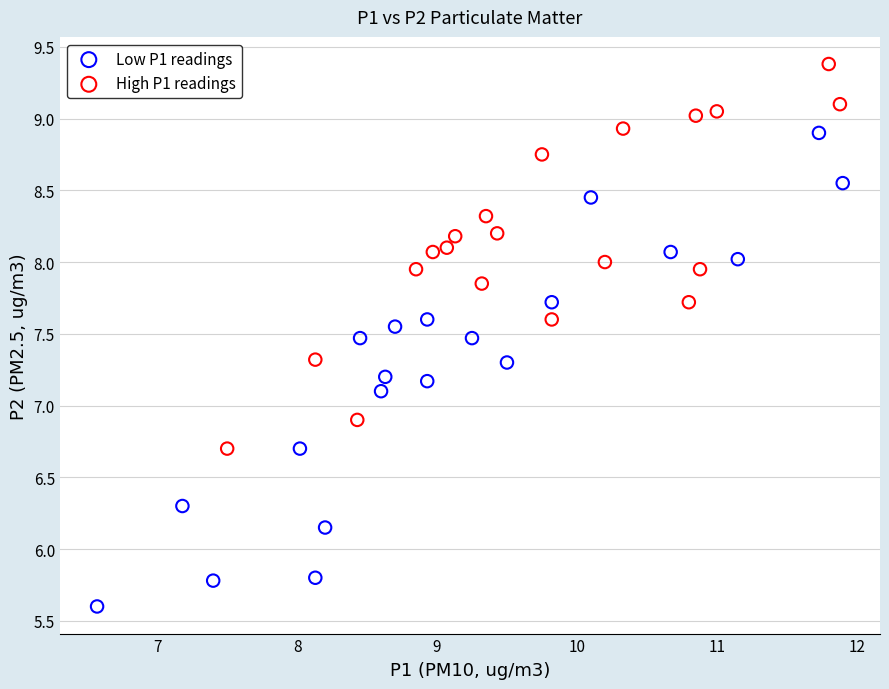

Which series reaches the maximum Y coordinate?

High P1 readings